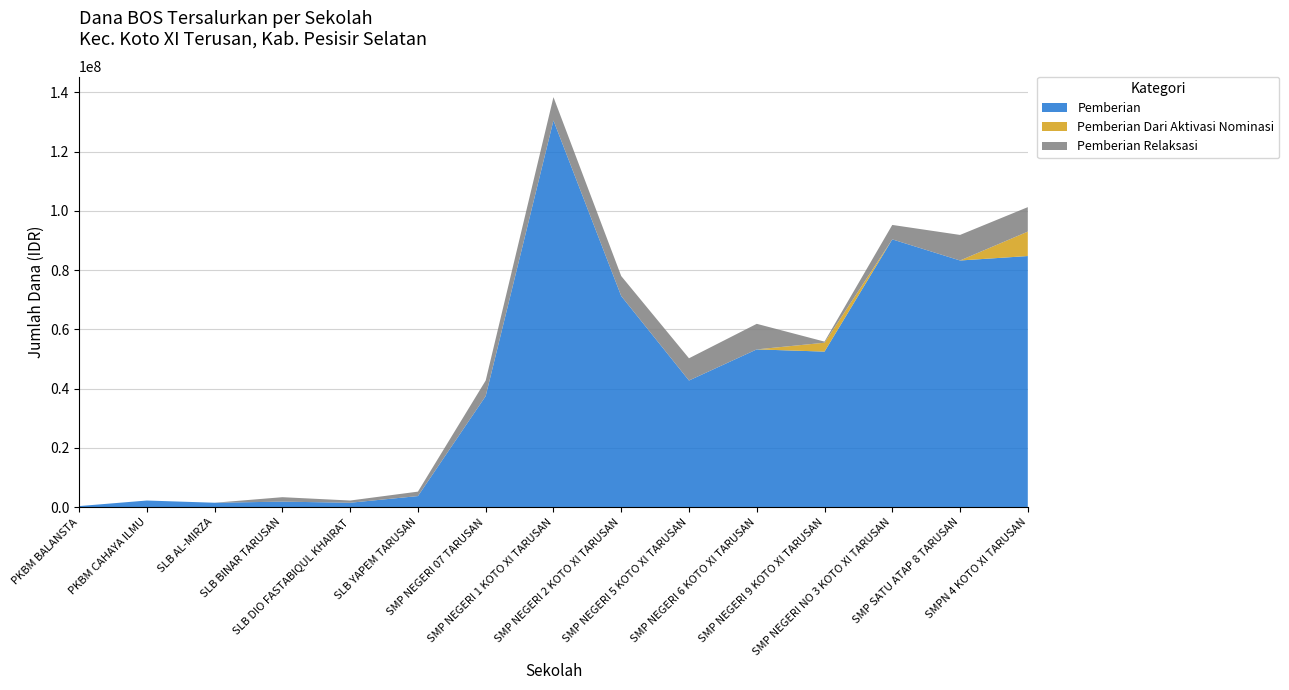

Reading right to left, list all the values displayed in this chart.

Pemberian: 84750000	83250000	90375000	52500000	53250000	42750000	71250000	130500000	37500000	3750000	1500000	1875000	1500000	2250000	375000
Pemberian Relaksasi: 8250000	8625000	4875000	375000	8625000	7500000	6750000	7875000	5250000	1500000	750000	1500000	0	0	0
Pemberian Dari Aktivasi Nominasi: 8250000	0	0	3000000	0	0	0	0	0	0	0	0	0	0	0
Dana Disalurkan: 101250000	91875000	95250000	55875000	61875000	50250000	78000000	138375000	42750000	5250000	2250000	3375000	1500000	2250000	375000
Siswa Disalurkan: 171	139	158	93	103	78	129	228	76	8	4	6	2	3	1